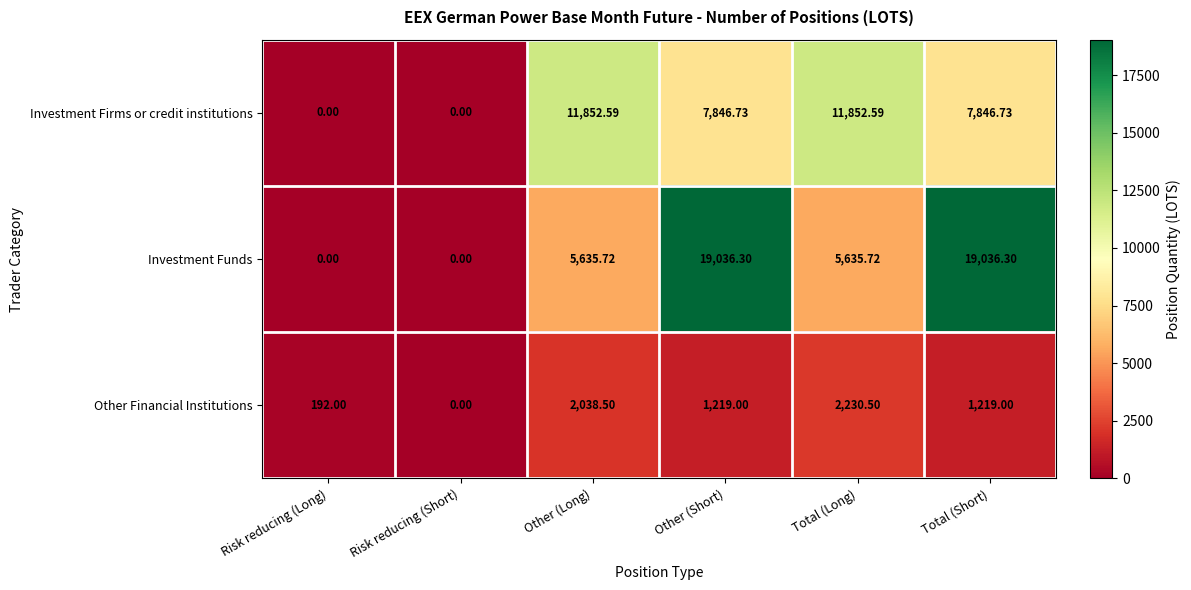

Which series has the largest range (max minus min)?

Investment Funds